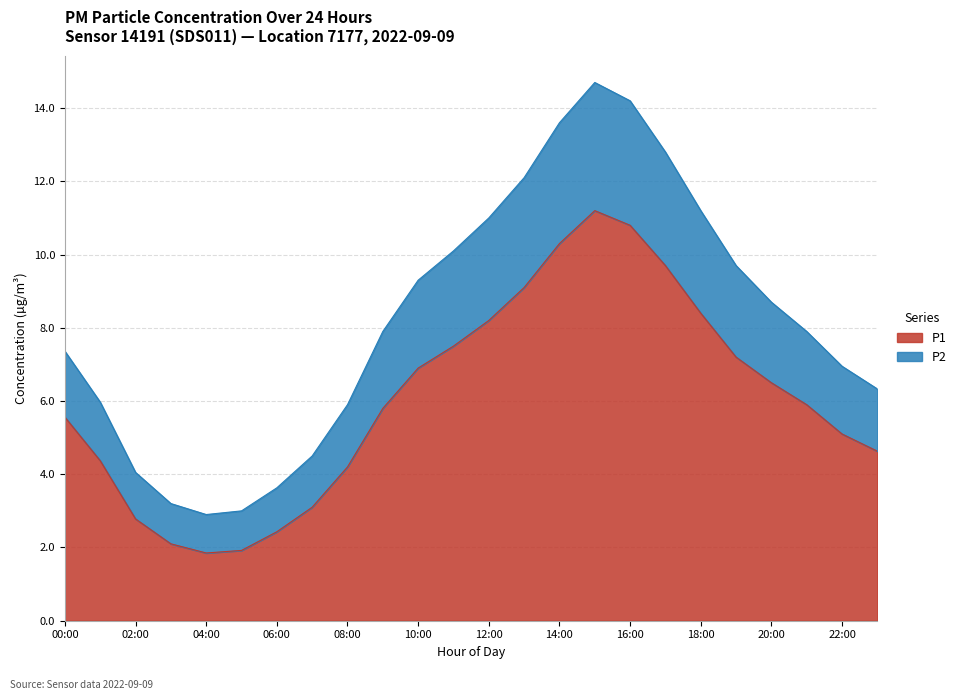

How many interior local valleys does the P2 series have?

1